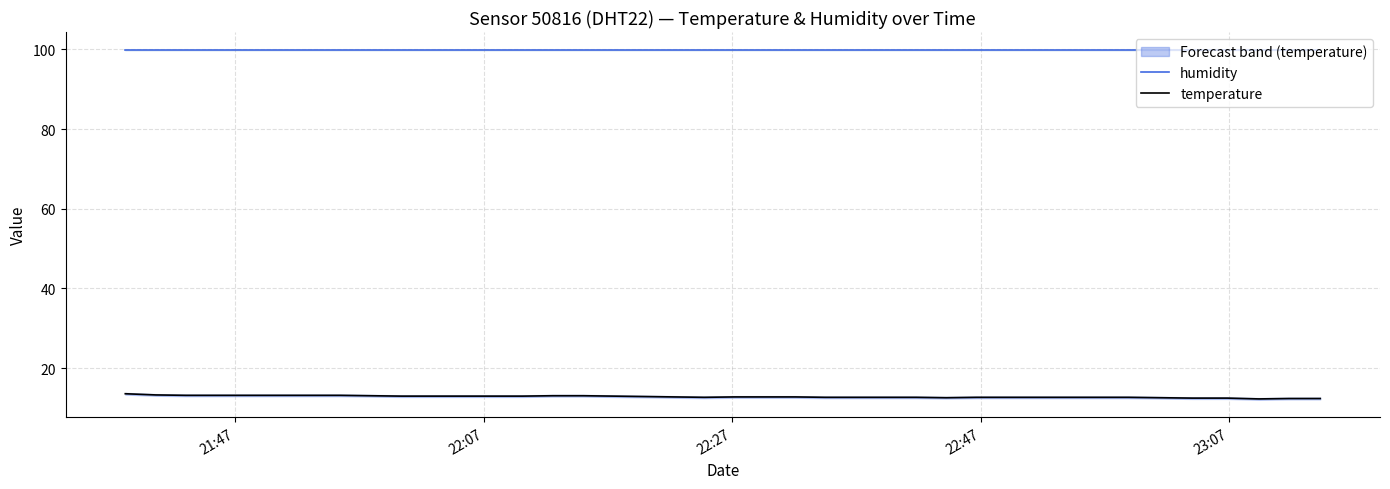

True or false: humidity and temperature intersect in this chart.

False